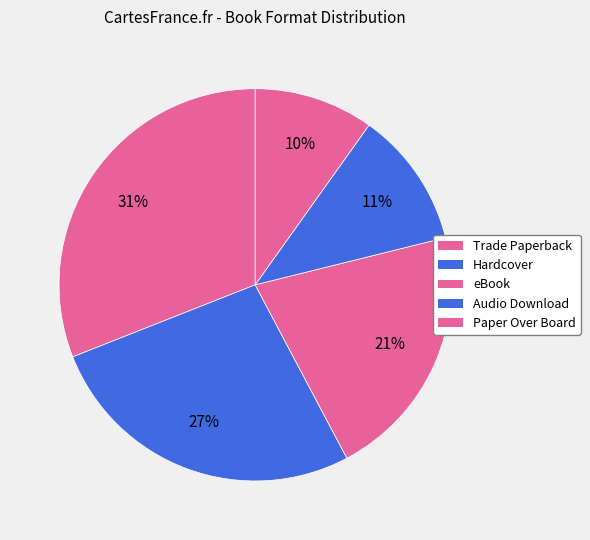

What percentage do Trade Paperback and Paper Over Board together represent?

40.8%